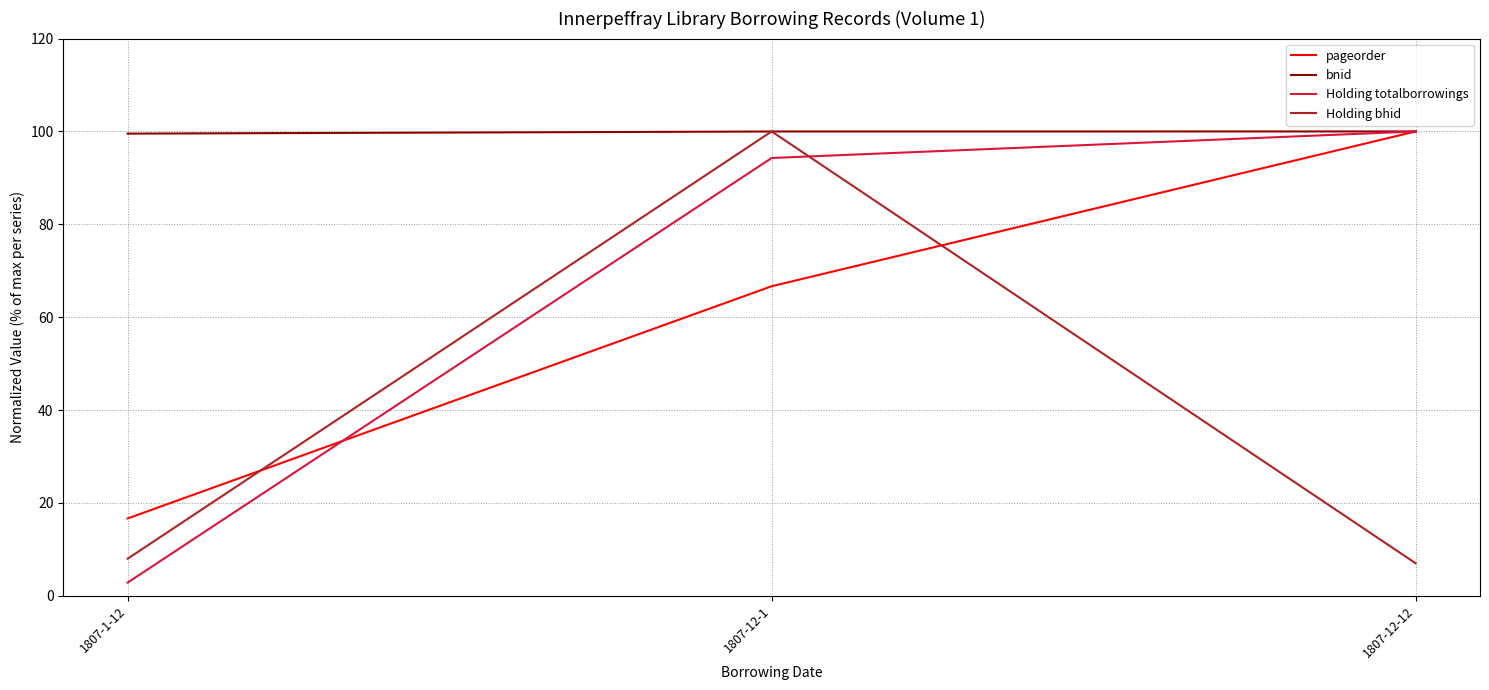

What is the sum of the Holding totalborrowings values at 1807-1-12 and 1807-12-1?

97.1